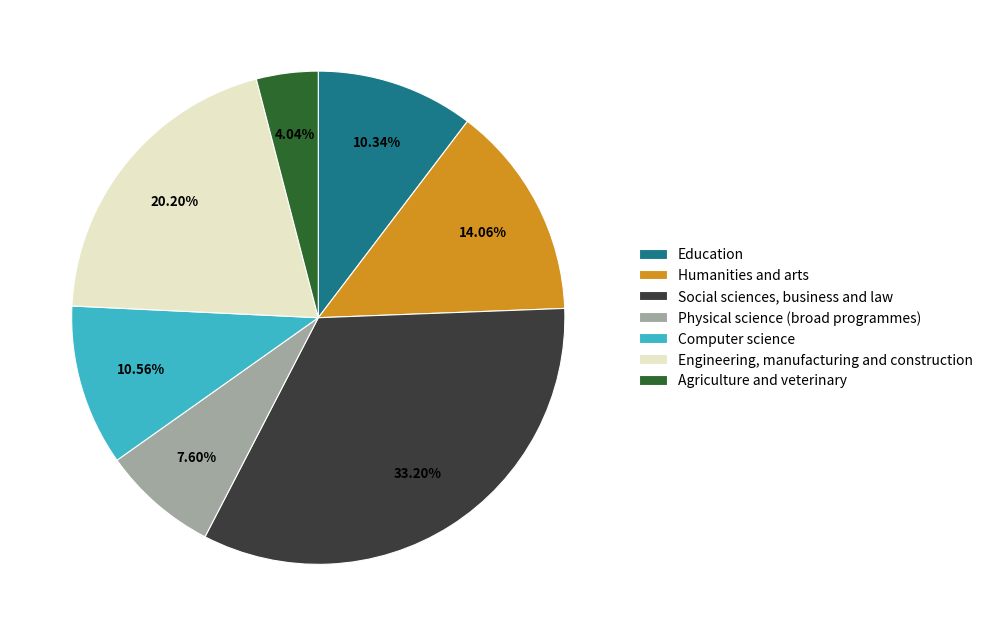

Is there any slice that represents more than half of the pie?

No